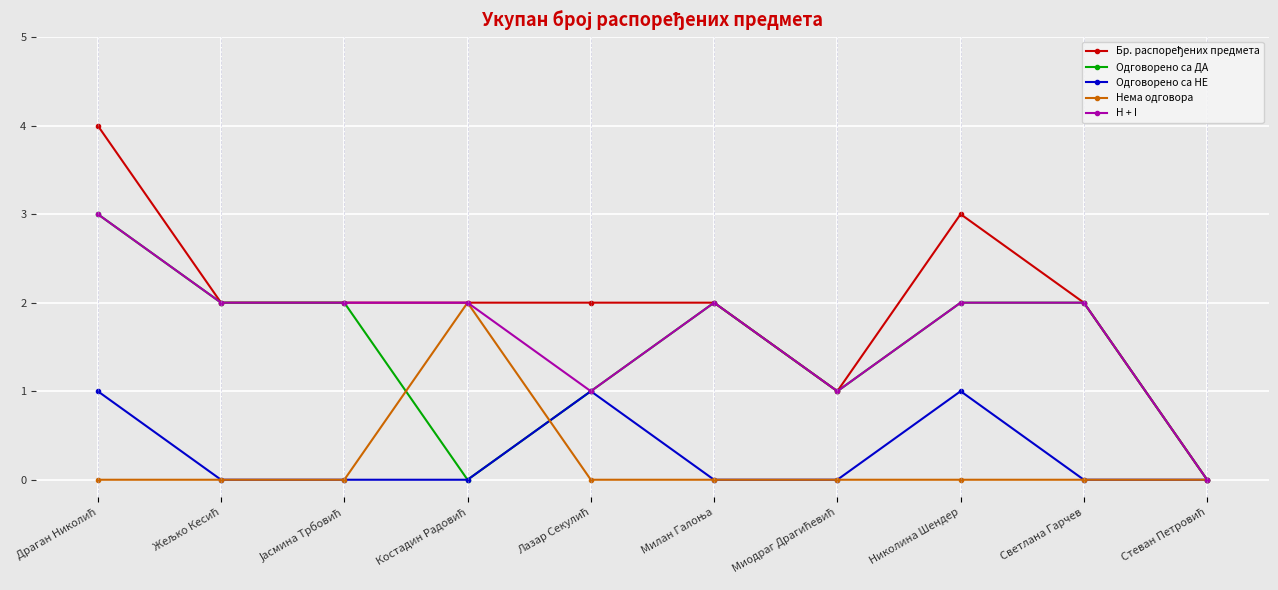

Is it true that Нема одговора equals 0 at Николина Шендер?

True